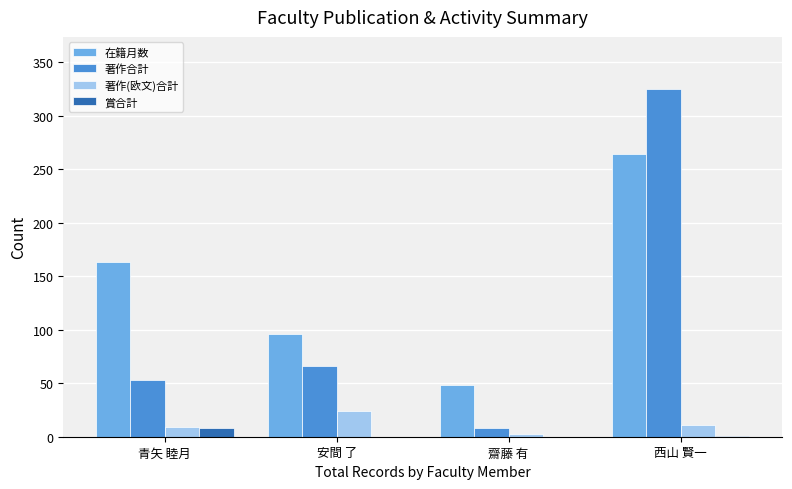

Count the number of data series in this chart.

4